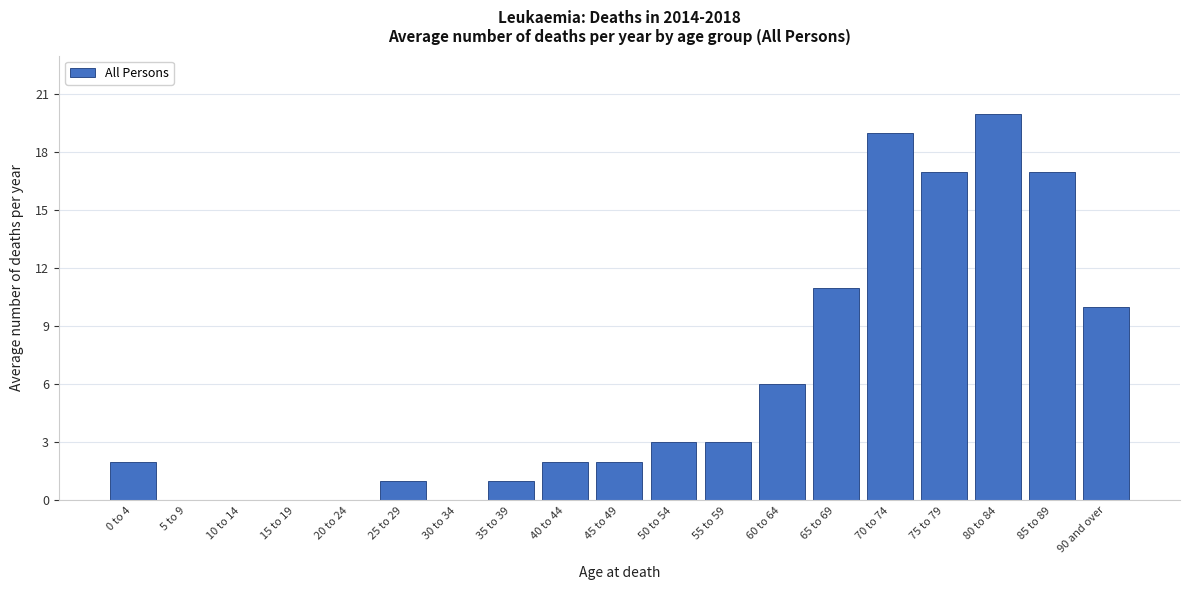

Reading right to left, extract all data points from this chart.

90 and over=10	85 to 89=17	80 to 84=20	75 to 79=17	70 to 74=19	65 to 69=11	60 to 64=6	55 to 59=3	50 to 54=3	45 to 49=2	40 to 44=2	35 to 39=1	30 to 34=0	25 to 29=1	20 to 24=0	15 to 19=0	10 to 14=0	5 to 9=0	0 to 4=2